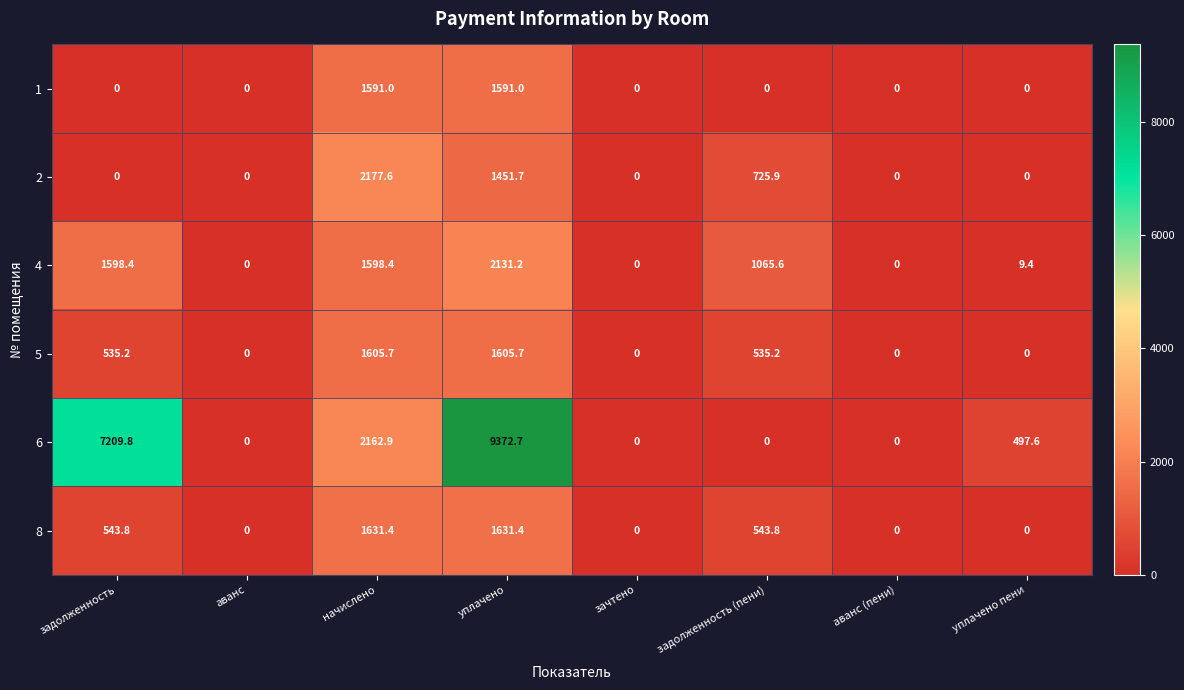

The value of 4 at уплачено пени is 9.4. True or false?

True